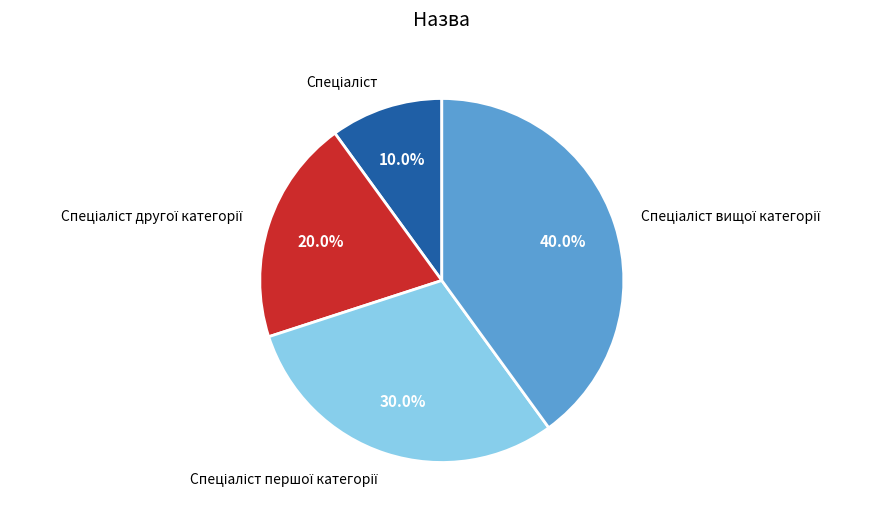

Is there any slice that represents more than half of the pie?

No